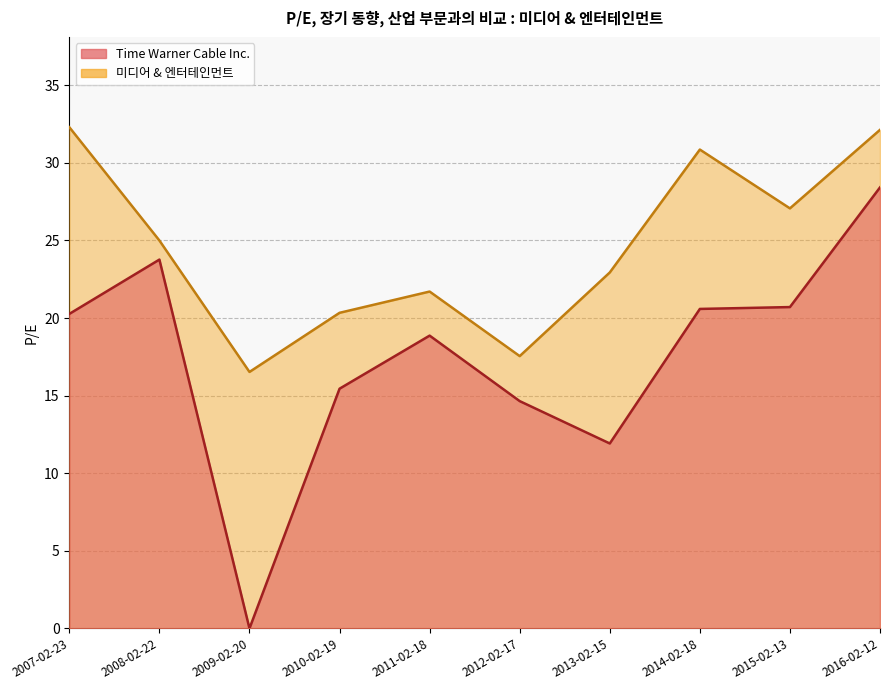

True or false: 미디어 & 엔터테인먼트 and Time Warner Cable Inc. intersect in this chart.

False